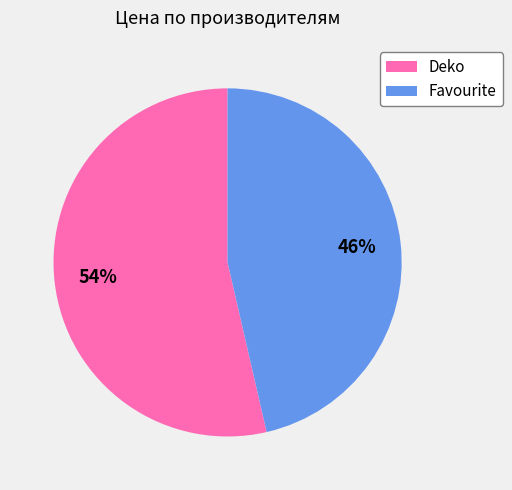

How many slices are in this pie chart?

2